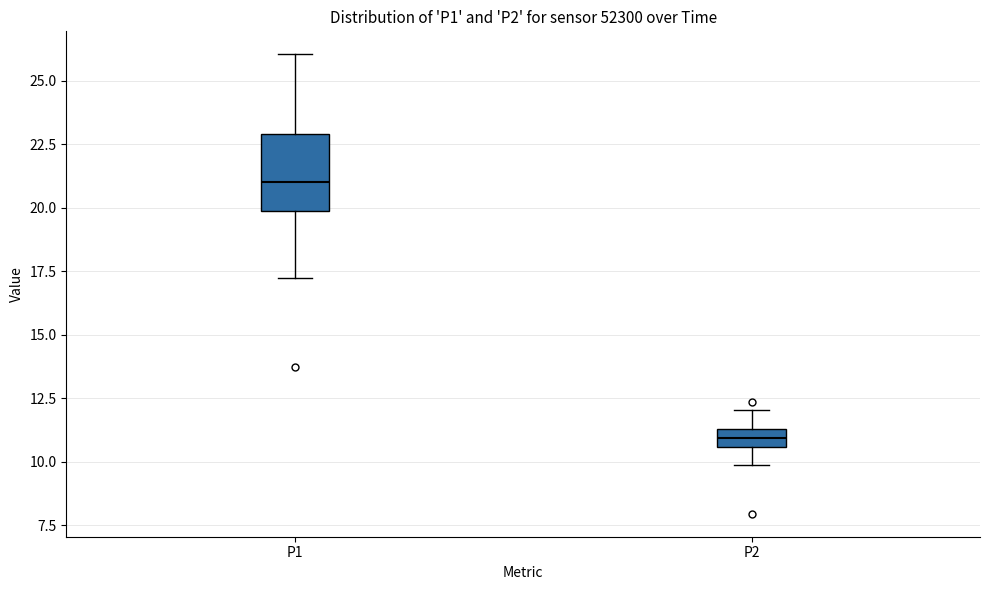

Where is the upper edge of the box for P2 on the y-axis? The values are not printed on the chart, so give them approximately, as read against the axis.

11.5